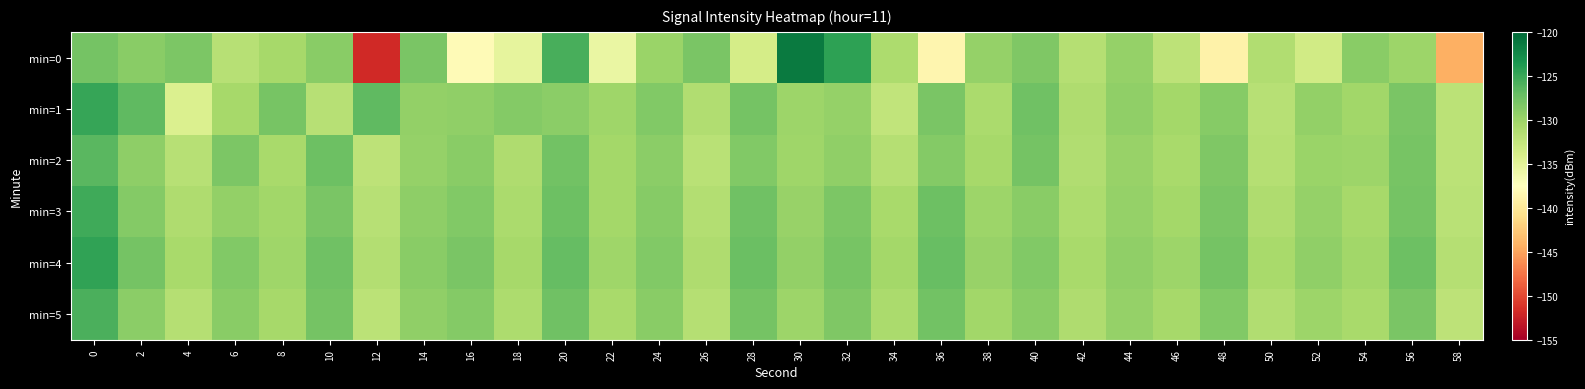

Reading left to right, extract all data points from this chart.

min=0: 0=-127.8	2=-129.0	4=-128.2	6=-131.6	8=-130.6	10=-129.0	12=-151.9	14=-128.1	16=-138.0	18=-135.2	20=-125.6	22=-135.7	24=-130.0	26=-128.1	28=-133.8	30=-121.4	32=-124.4	34=-131.0	36=-138.6	38=-129.7	40=-128.4	42=-131.6	44=-129.6	46=-132.1	48=-138.9	50=-131.3	52=-133.5	54=-129.0	56=-130.0	58=-144.3
min=1: 0=-124.9	2=-126.8	4=-134.3	6=-130.6	8=-128.0	10=-131.7	12=-126.7	14=-129.5	16=-129.4	18=-128.7	20=-129.1	22=-130.2	24=-128.5	26=-131.3	28=-127.8	30=-130.1	32=-129.7	34=-132.4	36=-128.2	38=-130.9	40=-127.6	42=-131.1	44=-129.3	46=-130.5	48=-128.8	50=-131.7	52=-129.5	54=-130.3	56=-128.1	58=-132.0
min=2: 0=-126.5	2=-129.2	4=-131.7	6=-128.3	8=-130.8	10=-127.4	12=-132.1	14=-129.6	16=-128.9	18=-131.2	20=-127.7	22=-130.4	24=-129.1	26=-131.8	28=-128.6	30=-130.2	32=-129.4	34=-131.5	36=-128.7	38=-130.6	40=-127.9	42=-131.3	44=-129.8	46=-130.7	48=-128.4	50=-131.6	52=-129.9	54=-130.1	56=-128.0	58=-131.9
min=3: 0=-125.3	2=-128.7	4=-131.2	6=-129.5	8=-130.3	10=-128.1	12=-131.7	14=-129.2	16=-128.6	18=-130.9	20=-127.4	22=-130.5	24=-128.8	26=-131.4	28=-127.6	30=-129.8	32=-128.3	34=-130.7	36=-127.5	38=-130.1	40=-128.9	42=-131.0	44=-129.6	46=-130.4	48=-128.2	50=-131.1	52=-129.7	54=-130.6	56=-127.8	58=-131.8
min=4: 0=-124.6	2=-127.9	4=-130.8	6=-128.5	8=-130.2	10=-127.6	12=-131.4	14=-128.9	16=-128.2	18=-130.6	20=-127.1	22=-130.2	24=-128.5	26=-131.1	28=-127.3	30=-129.5	32=-128.0	34=-130.4	36=-127.2	38=-129.8	40=-128.6	42=-130.7	44=-129.3	46=-130.1	48=-127.9	50=-130.8	52=-129.4	54=-130.3	56=-127.5	58=-131.5
min=5: 0=-125.8	2=-129.1	4=-131.5	6=-128.9	8=-130.6	10=-127.8	12=-131.9	14=-129.4	16=-128.7	18=-131.0	20=-127.6	22=-130.7	24=-129.0	26=-131.6	28=-127.9	30=-130.0	32=-128.4	34=-130.9	36=-127.7	38=-130.3	40=-129.0	42=-131.2	44=-129.7	46=-130.6	48=-128.5	50=-131.3	52=-130.0	54=-130.8	56=-128.1	58=-132.1